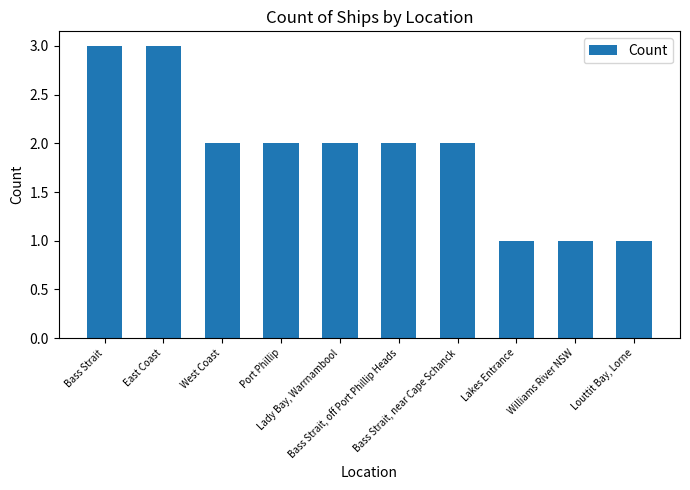

What is the greatest value displayed?

3